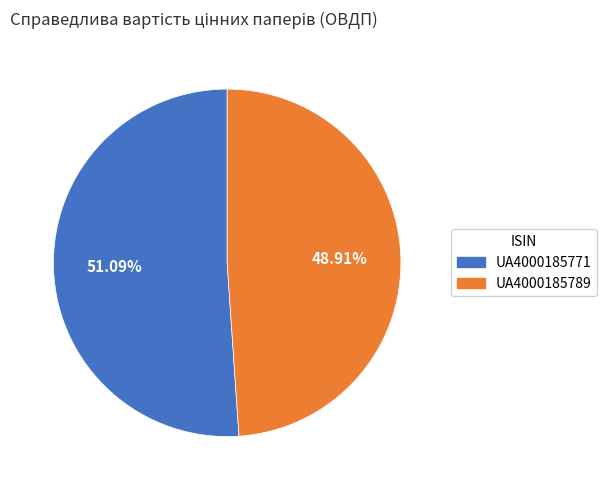

Approximately how many times larger is the value at UA4000185789 compared to UA4000185771?

1.0